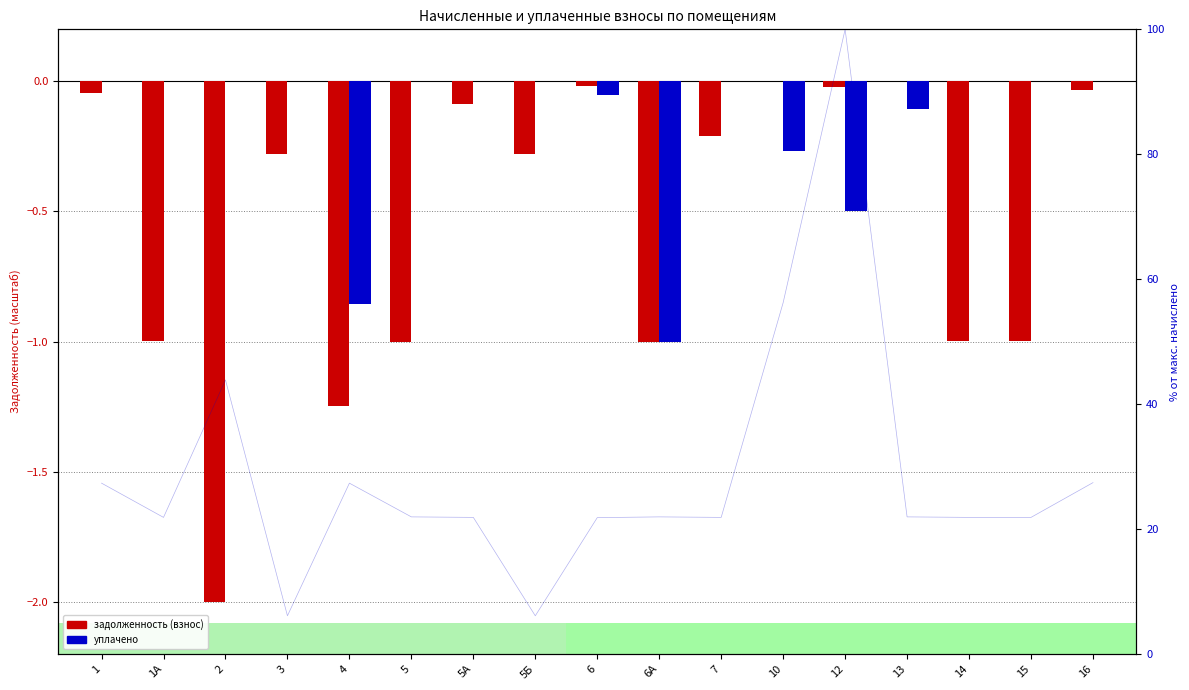

Does the chart contain stacked bars?

No